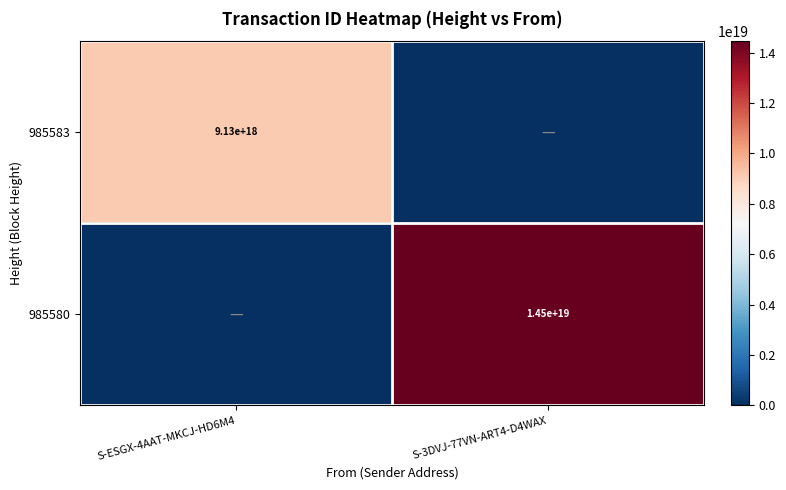

Which label corresponds to the smallest value in the chart?

S-3DVJ-77VN-ART4-D4WAX